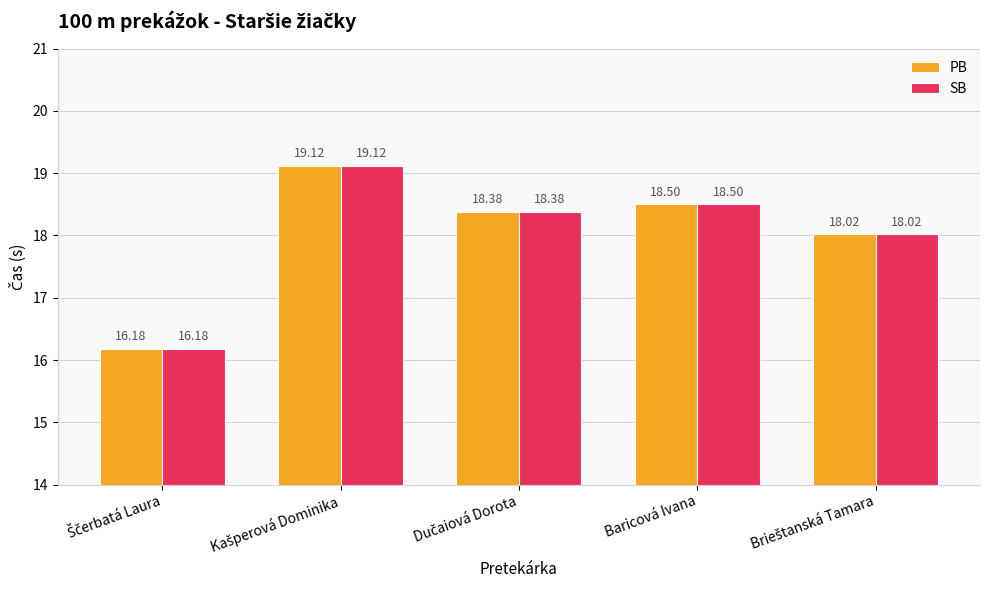

What is the sum of all PB values?

90.2